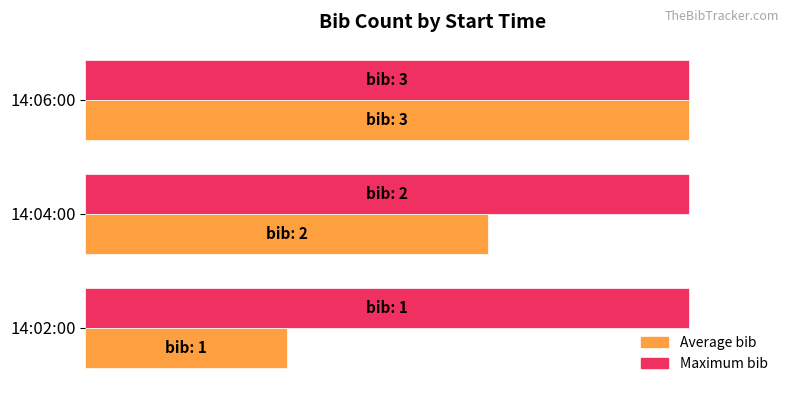

What are all the series names shown in the legend?

Average bib, Maximum bib